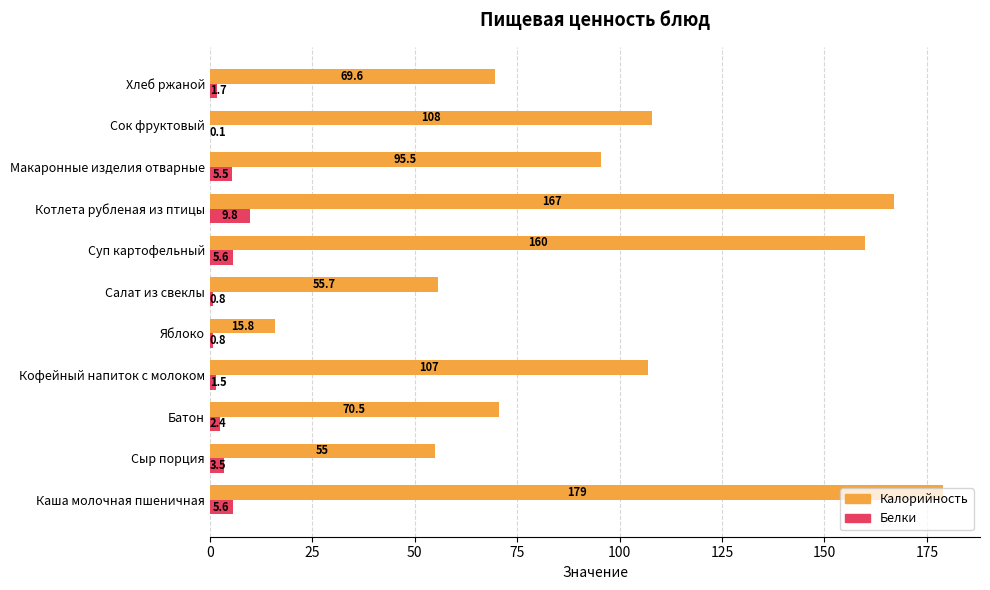

What is the approximate value of Белки at Батон?

2.4